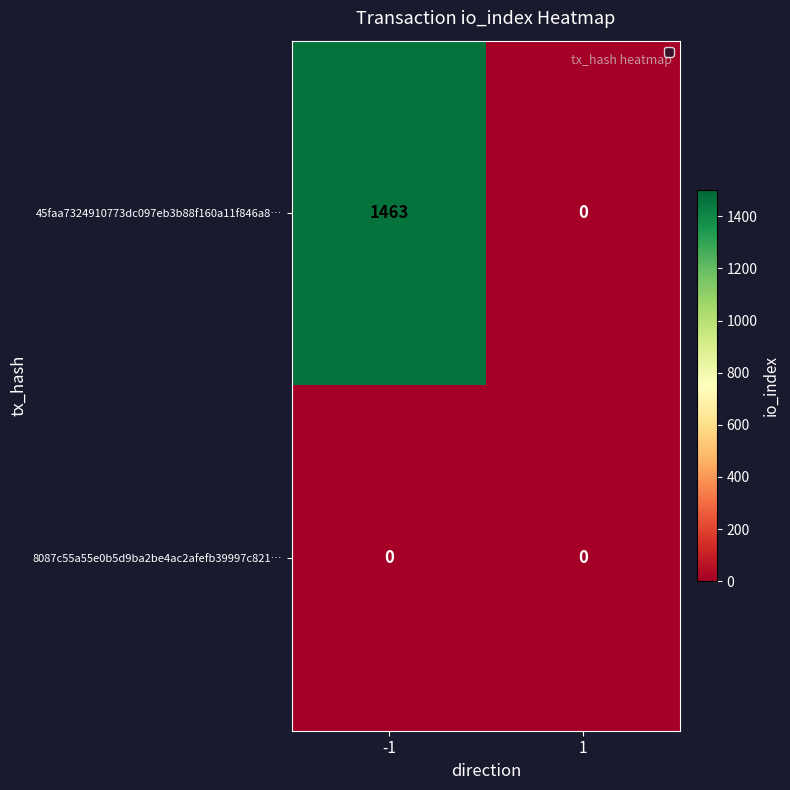

What is the total value across all series at -1?

1463